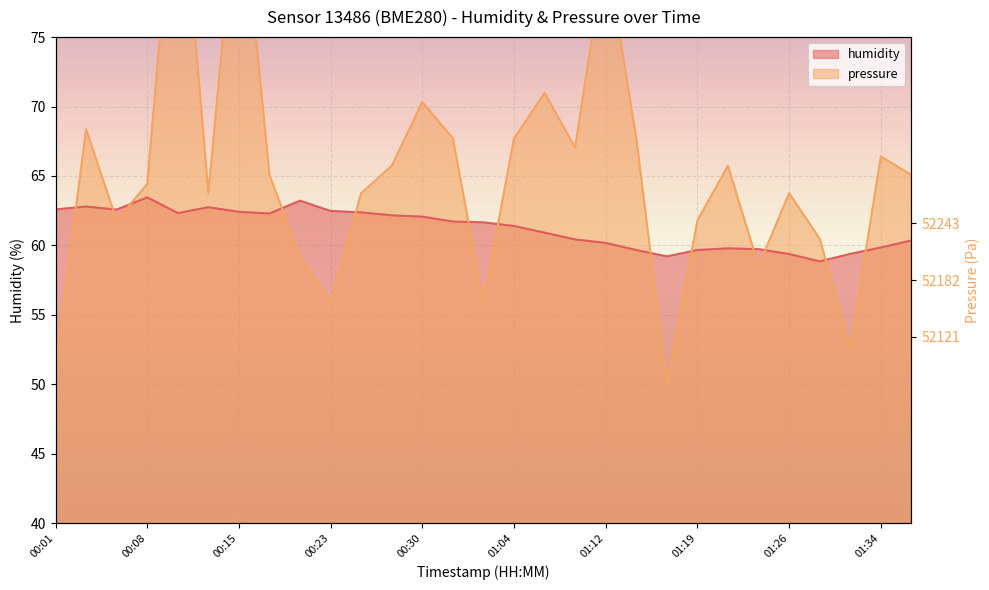

What is the label of the 15th point from the right?

00:35